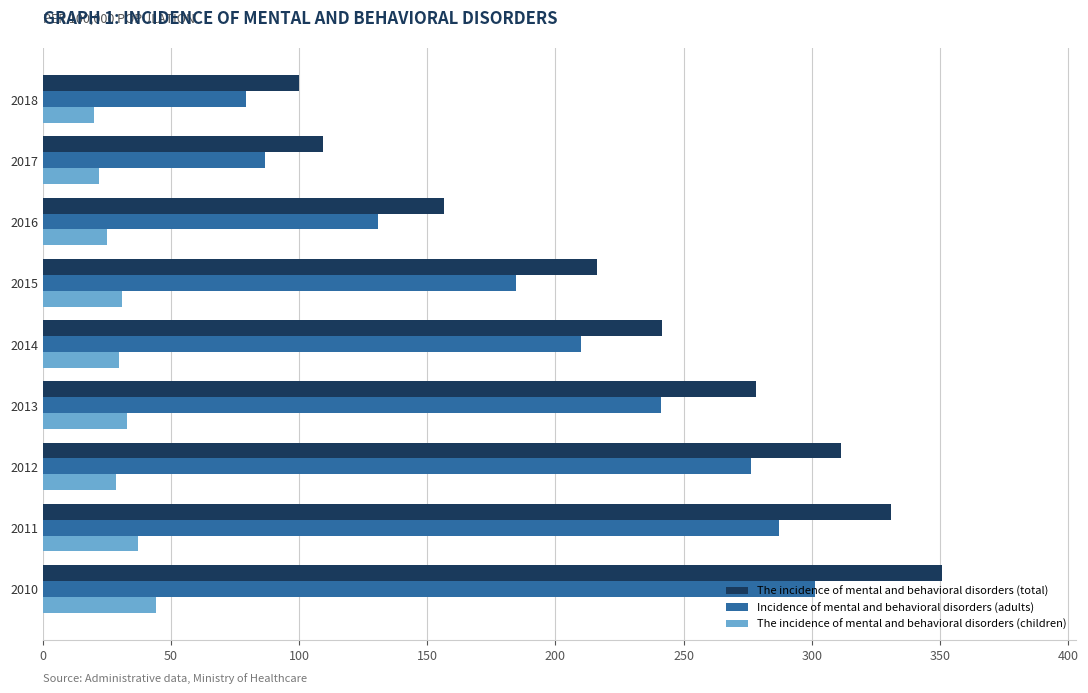

True or false: Incidence of mental and behavioral disorders (adults) has a value of 28.0 at 2018.

False